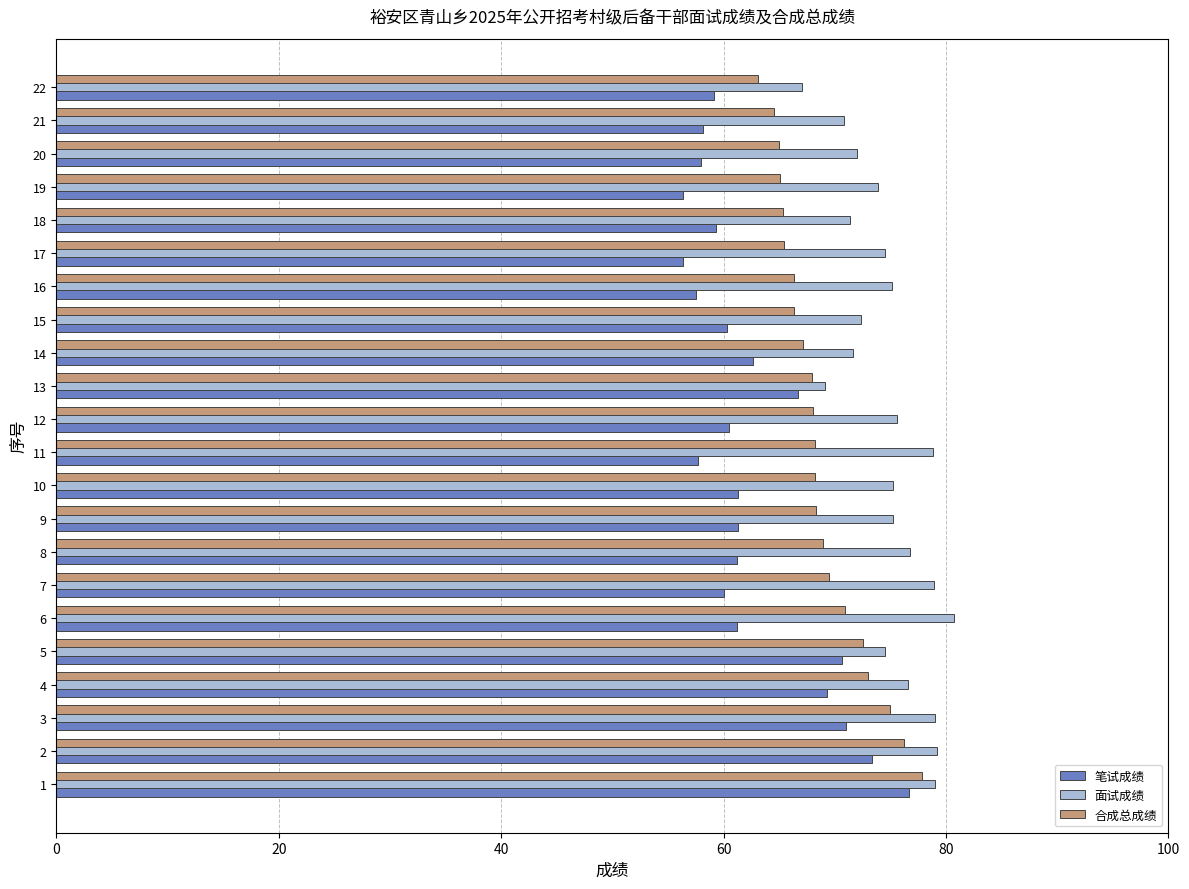

Where is 笔试成绩 nearest to the value 66?

13